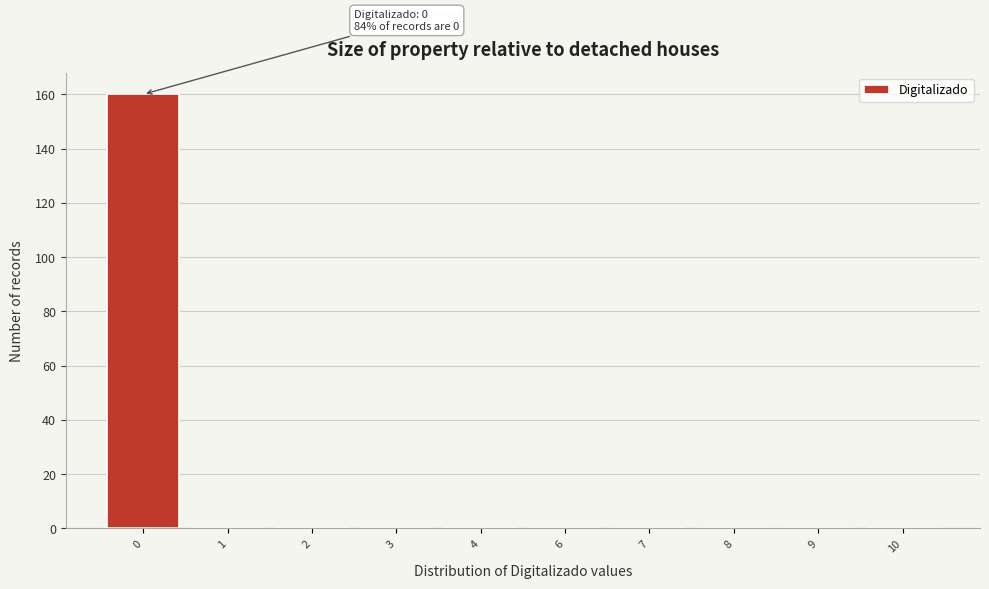

Reading left to right, list all the values displayed in this chart.

0=160	1=0	2=0	3=0	4=0	6=0	7=0	8=0	9=0	10=0